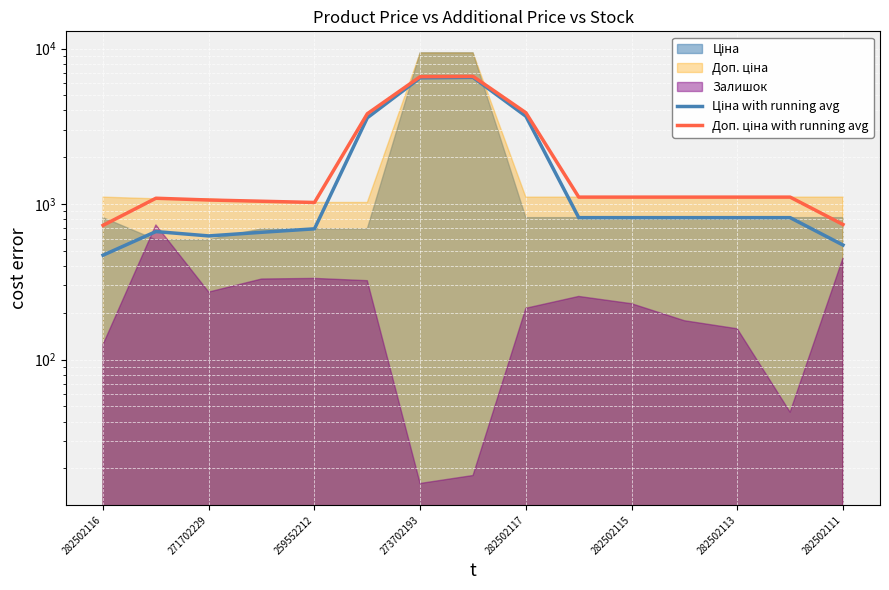

What is the difference between the maximum and minimum values in the Доп. ціна with running avg series?

5895.4